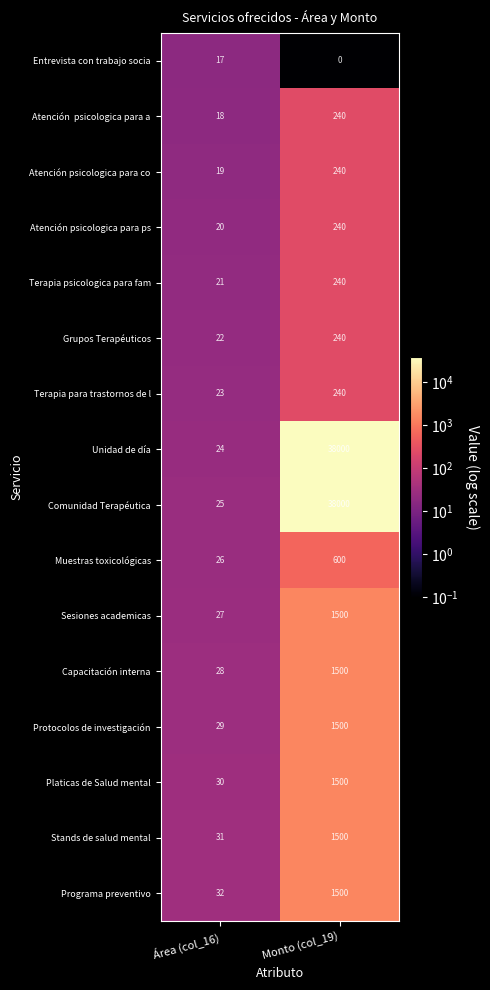

Which series has the largest range (max minus min)?

Unidad de día